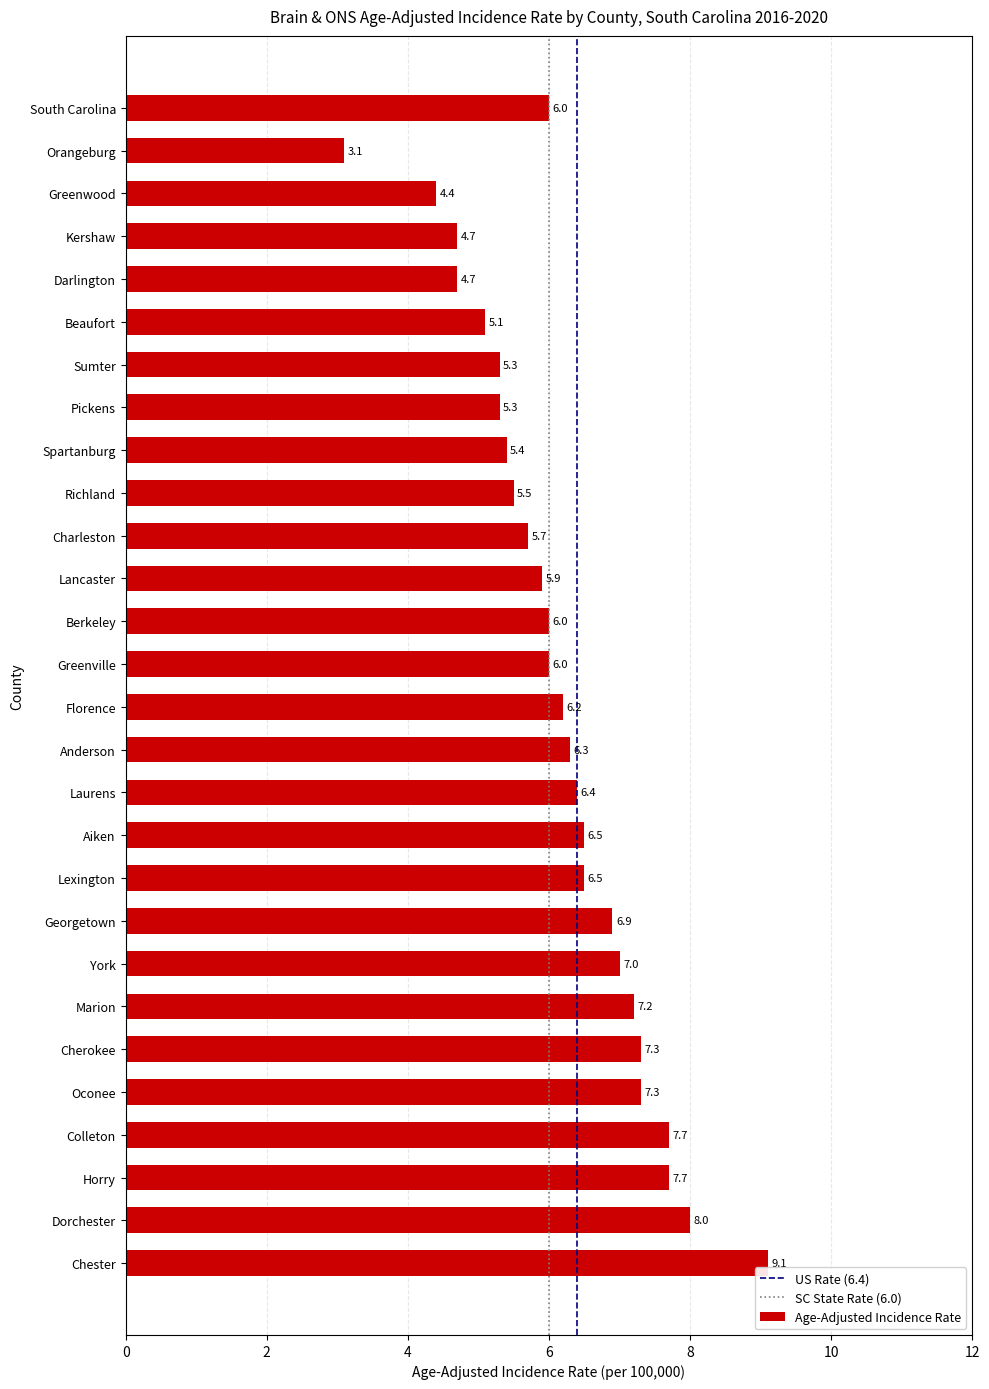

Reading top to bottom, transcribe all the data shown in this chart.

South Carolina=6.0	Orangeburg=3.1	Greenwood=4.4	Kershaw=4.7	Darlington=4.7	Beaufort=5.1	Sumter=5.3	Pickens=5.3	Spartanburg=5.4	Richland=5.5	Charleston=5.7	Lancaster=5.9	Berkeley=6.0	Greenville=6.0	Florence=6.2	Anderson=6.3	Laurens=6.4	Aiken=6.5	Lexington=6.5	Georgetown=6.9	York=7.0	Marion=7.2	Cherokee=7.3	Oconee=7.3	Colleton=7.7	Horry=7.7	Dorchester=8.0	Chester=9.1